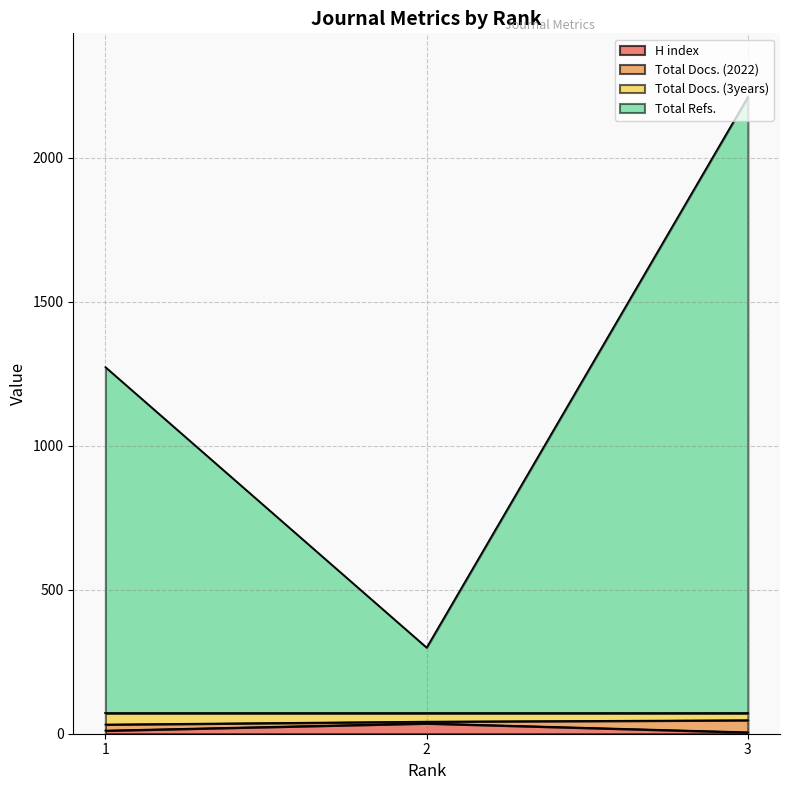

Which has a higher value, 2 or 3?

2